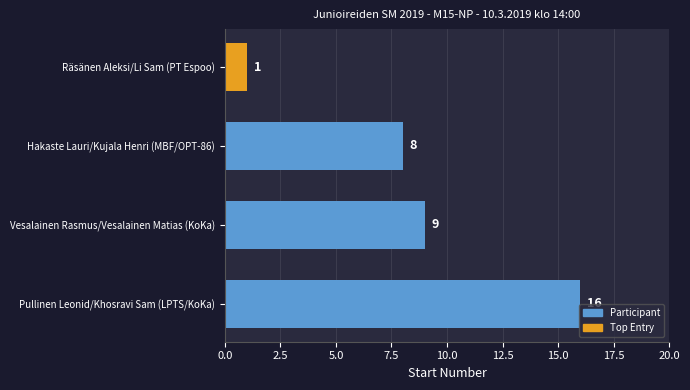

What is the sum of all values?

34